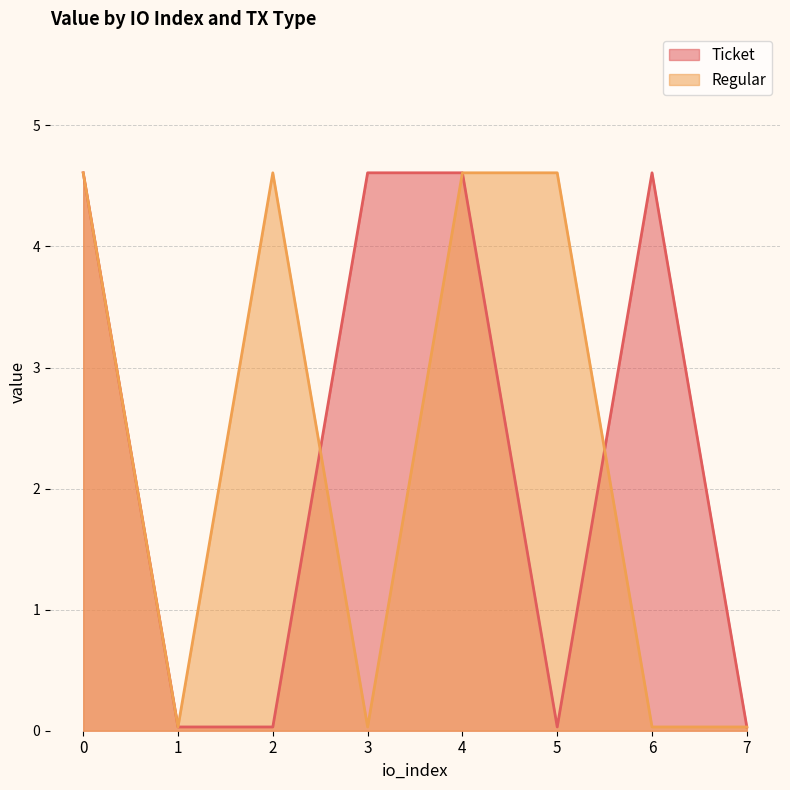

Which has a higher value, 6 or 7?

6